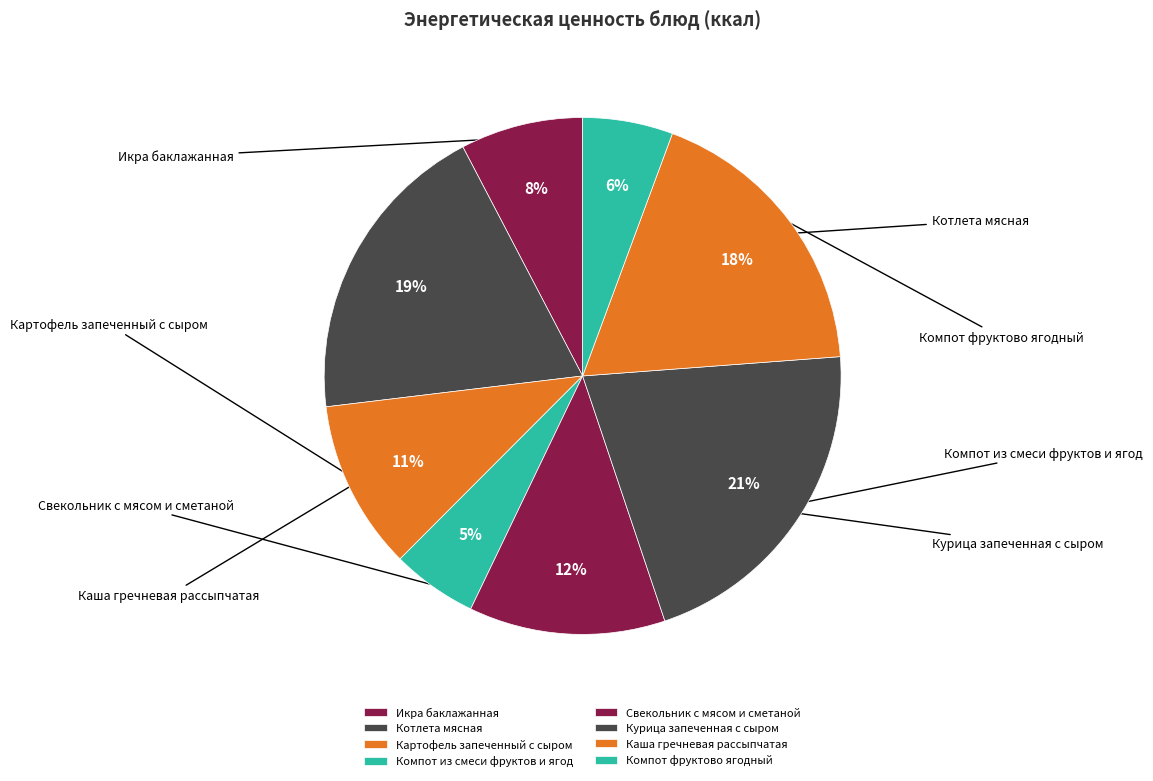

To the nearest percent, what portion does Каша гречневая рассыпчатая represent?

18%